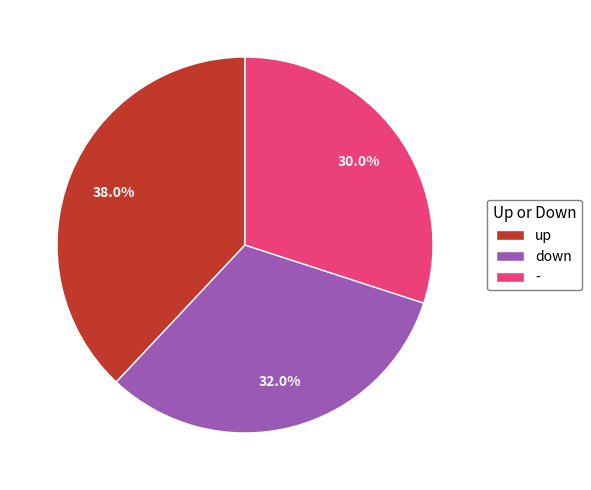

Which slice is the smallest?

-